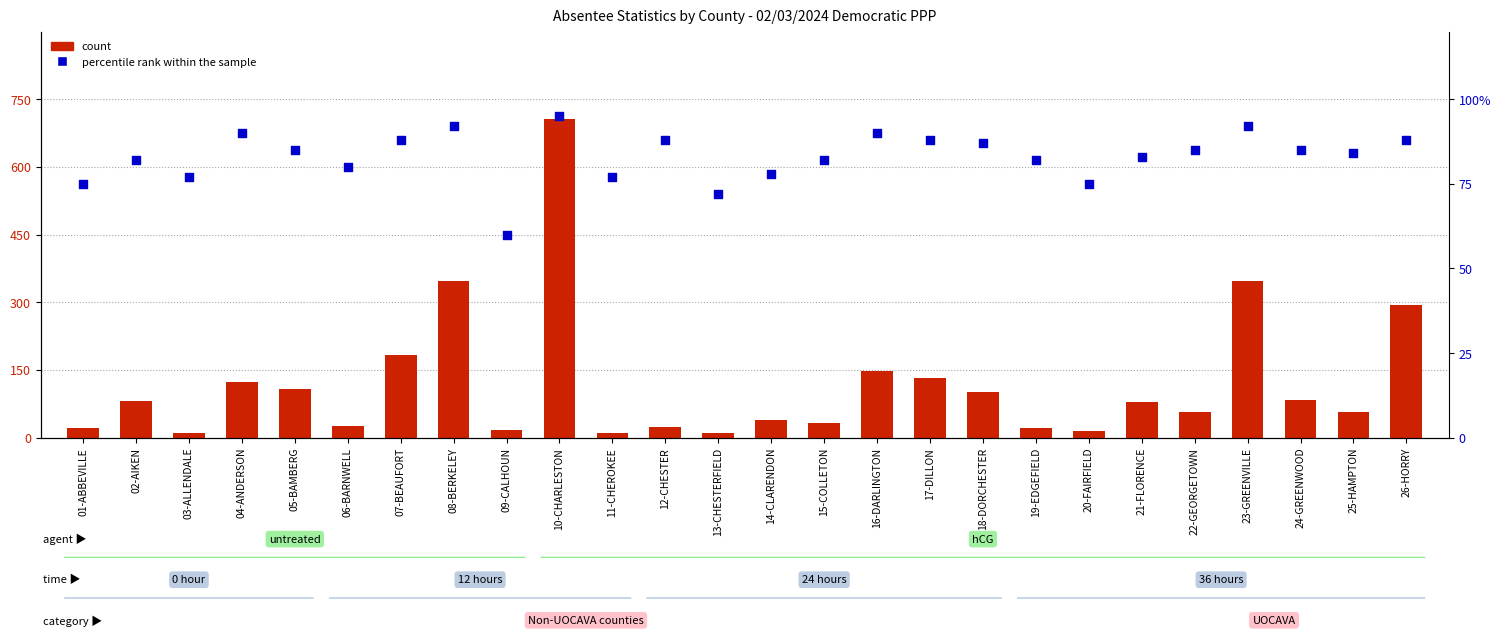

At how many categories does at least one series exceed 112?

8